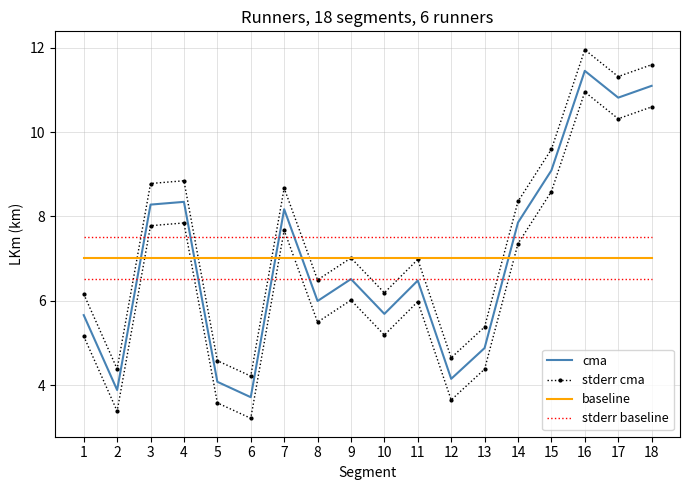

At which category does the chart reach its minimum across all series?

6